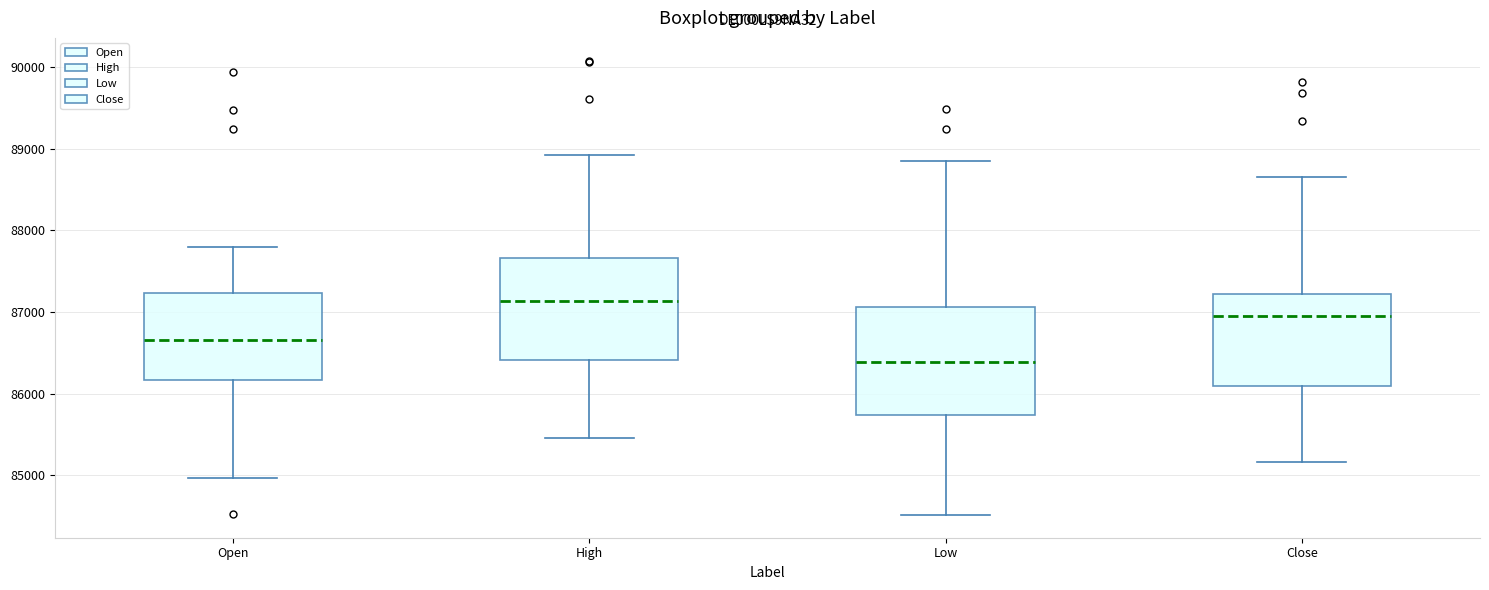

Where does the lower whisker of the box for High end on the y-axis? The values are not printed on the chart, so give them approximately, as read against the axis.

85500